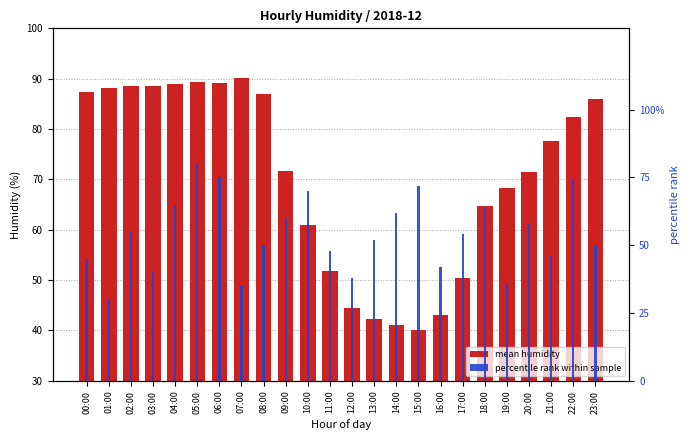

What position from the left is 09:00?

10